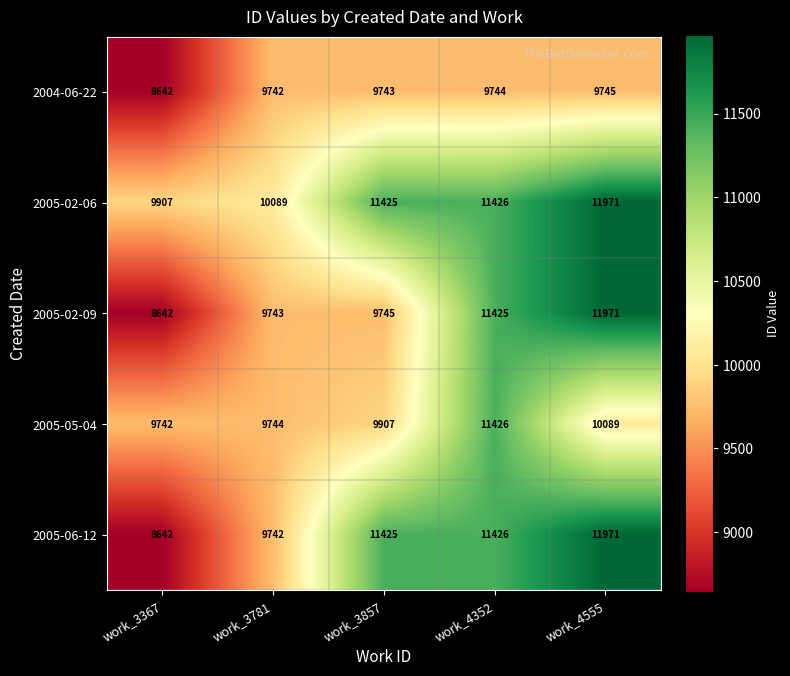

What is the difference between the highest and lowest values at work_4352?

1682